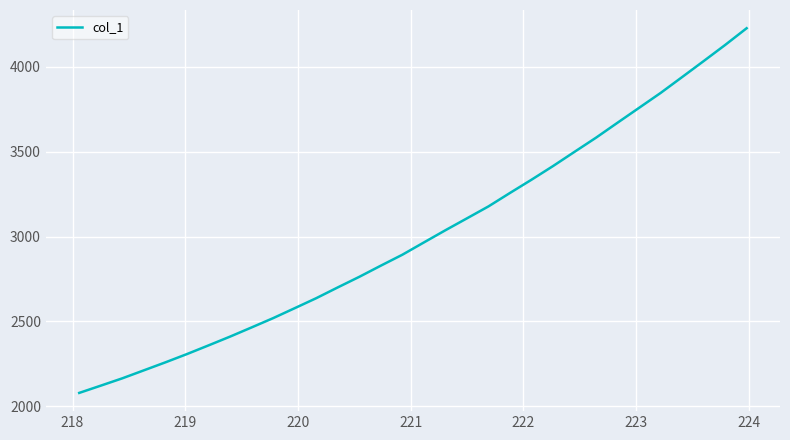

What is the greatest value displayed?

4227.7